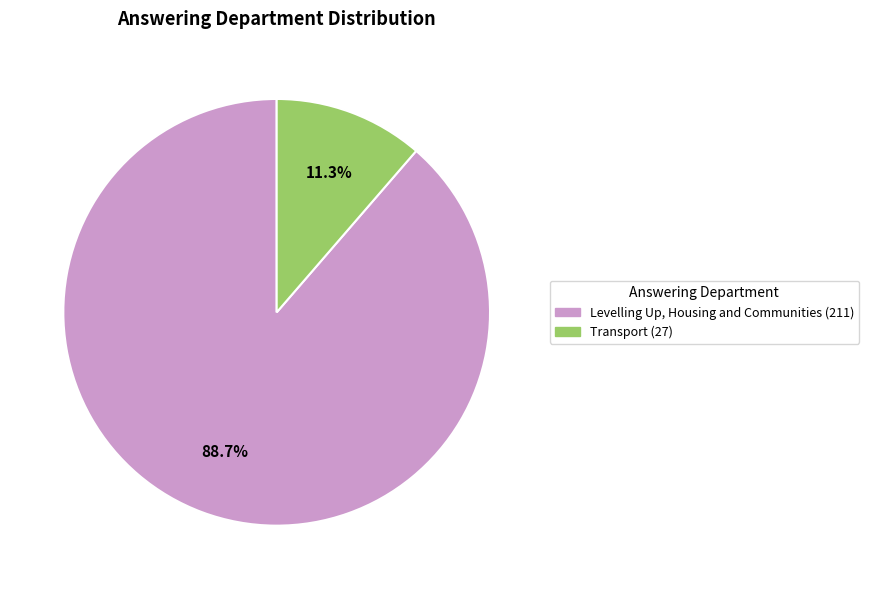

To the nearest percent, what is the difference between the largest and smallest slice percentages?

77%